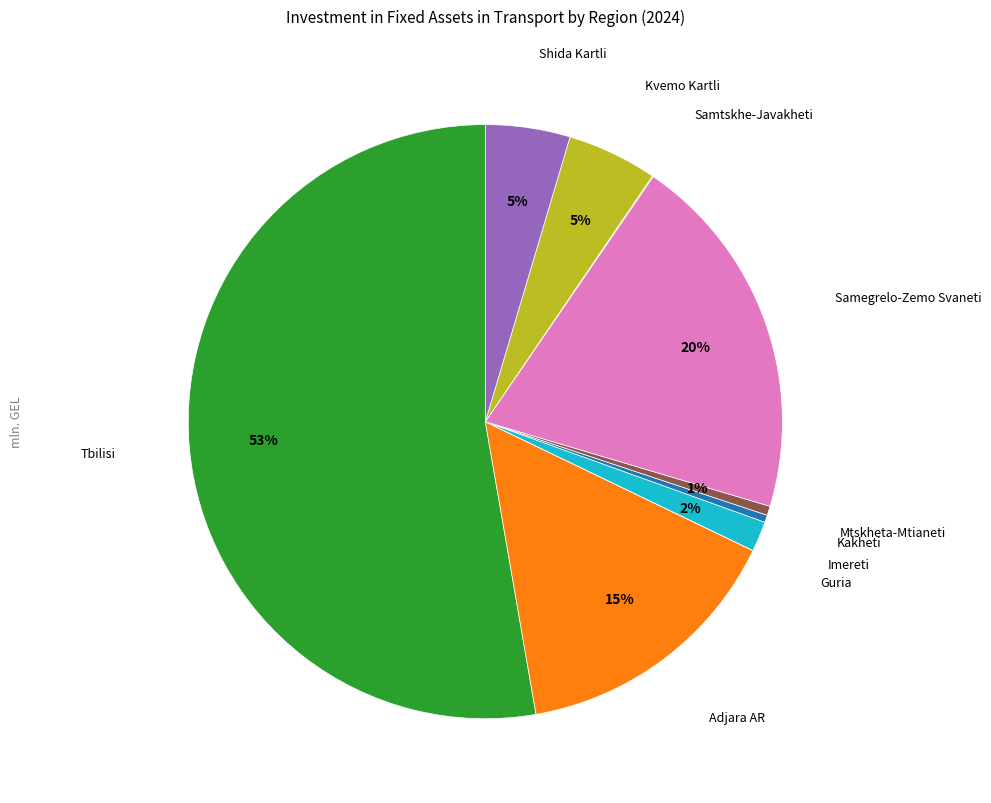

How many slices are in this pie chart?

10